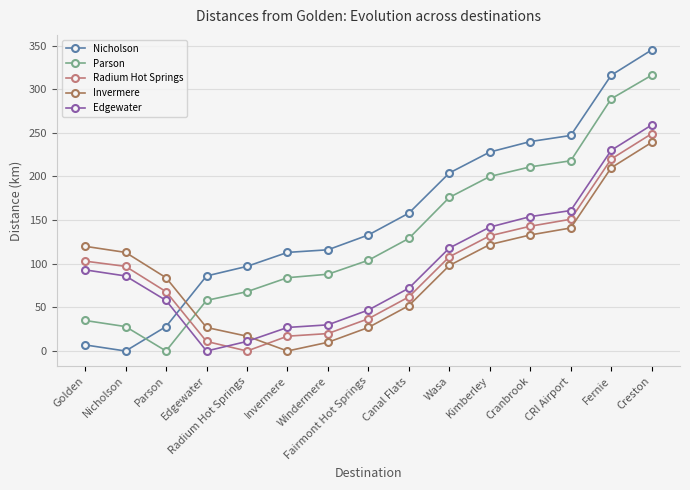

Where does the Edgewater series first go above 86?

Golden